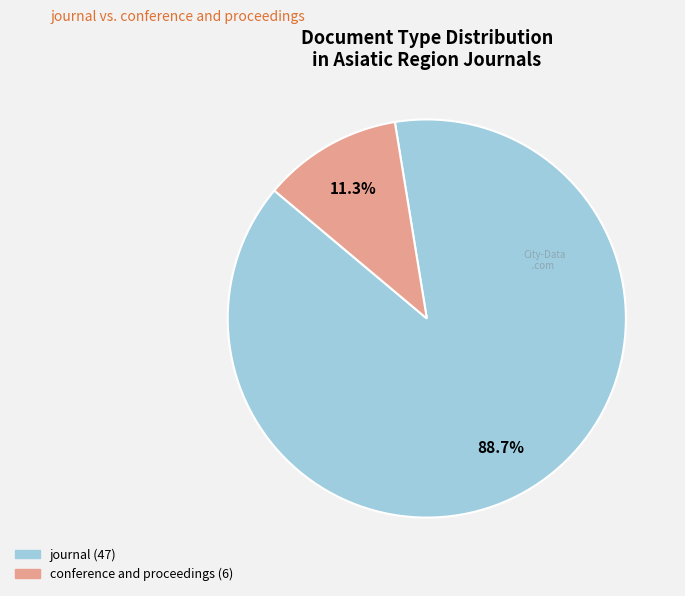

To the nearest percent, what is the difference between the largest and smallest slice percentages?

77%